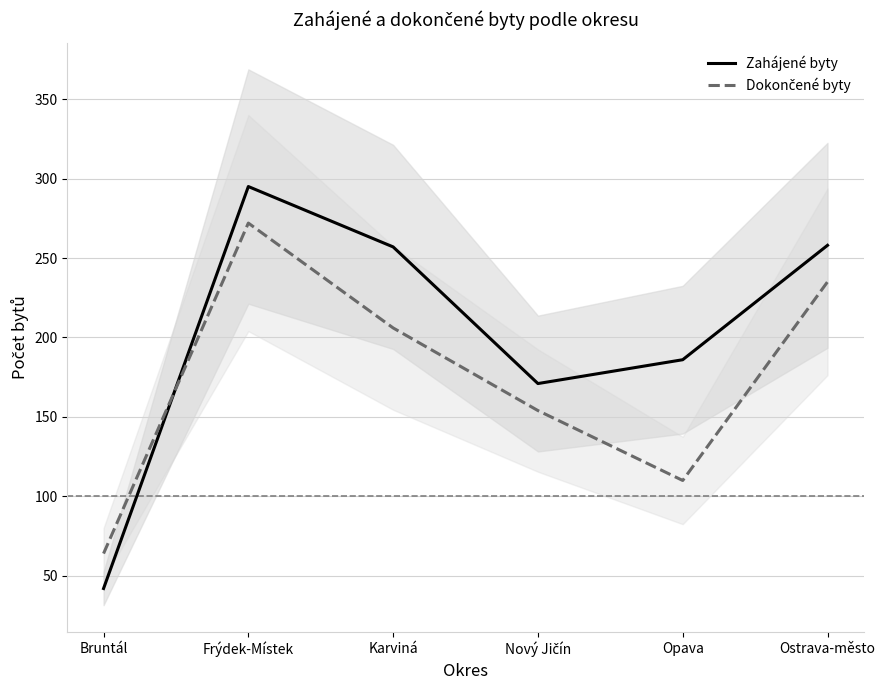

Does the chart display data point markers on the line(s)?

No